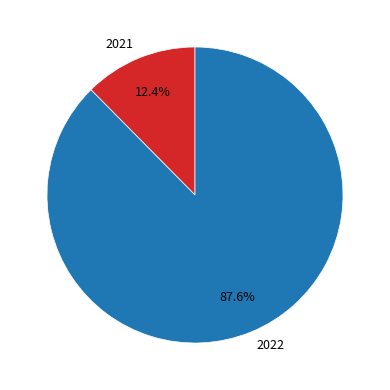

What percentage is NOT represented by 2022?

12.4%